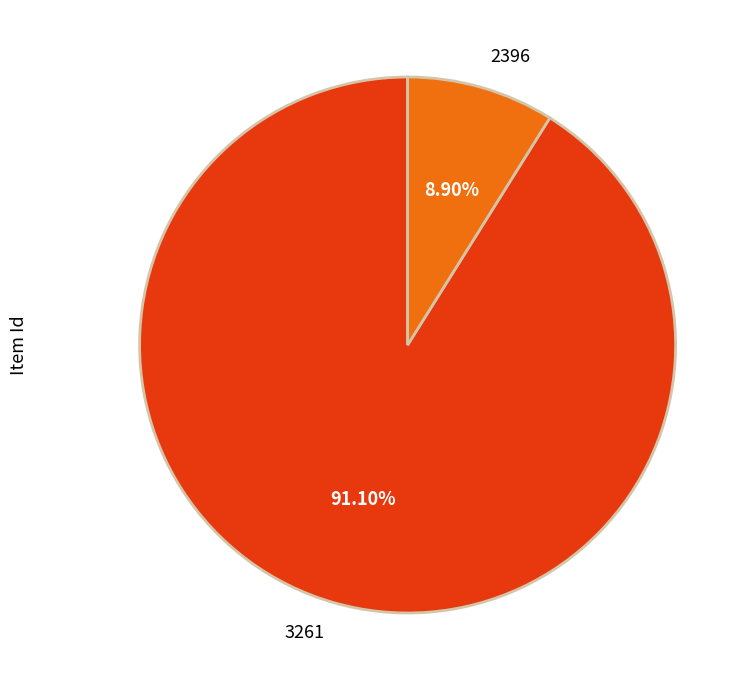

True or false: 2396 accounts for 3% of the total.

False